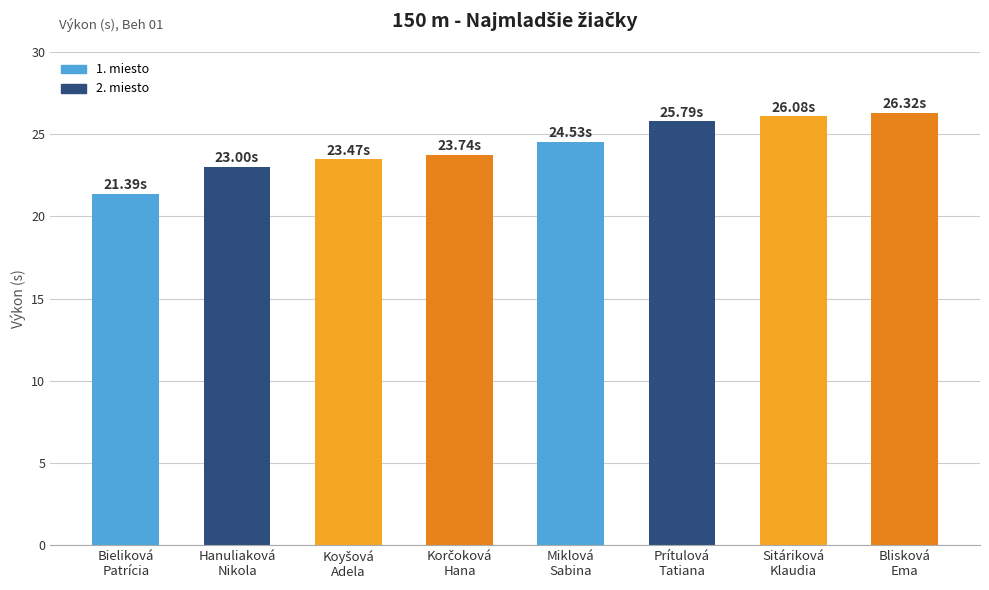

Between Blisková
Ema and Miklová
Sabina, which is larger?

Blisková
Ema